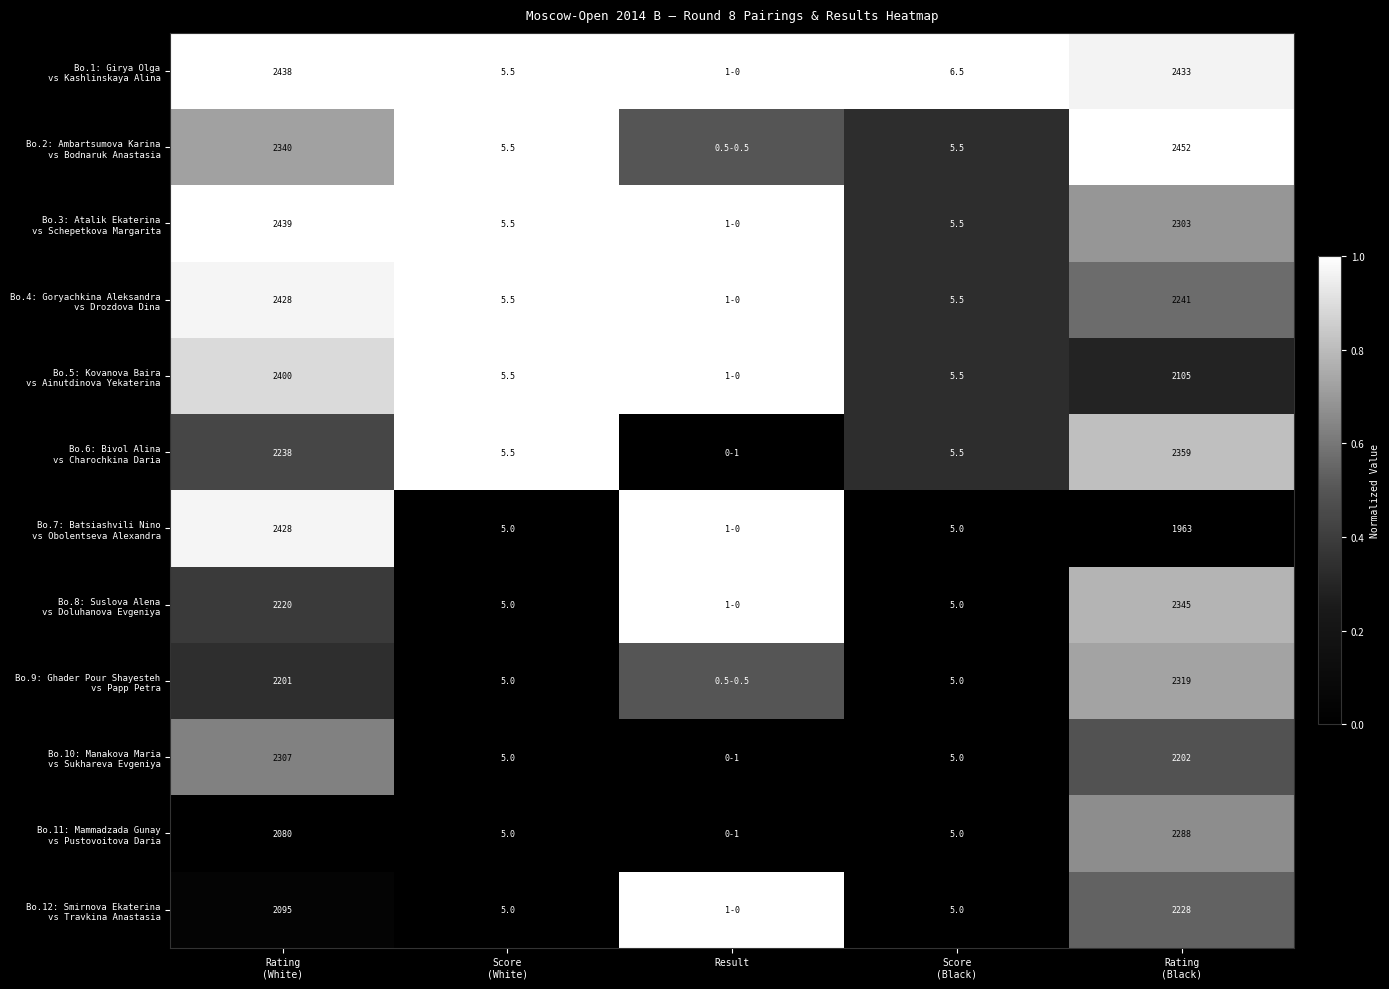

The Bo.8: Suslova Alena vs Doluhanova Evgeniya series shows 0.4 at Score (White). True or false?

False